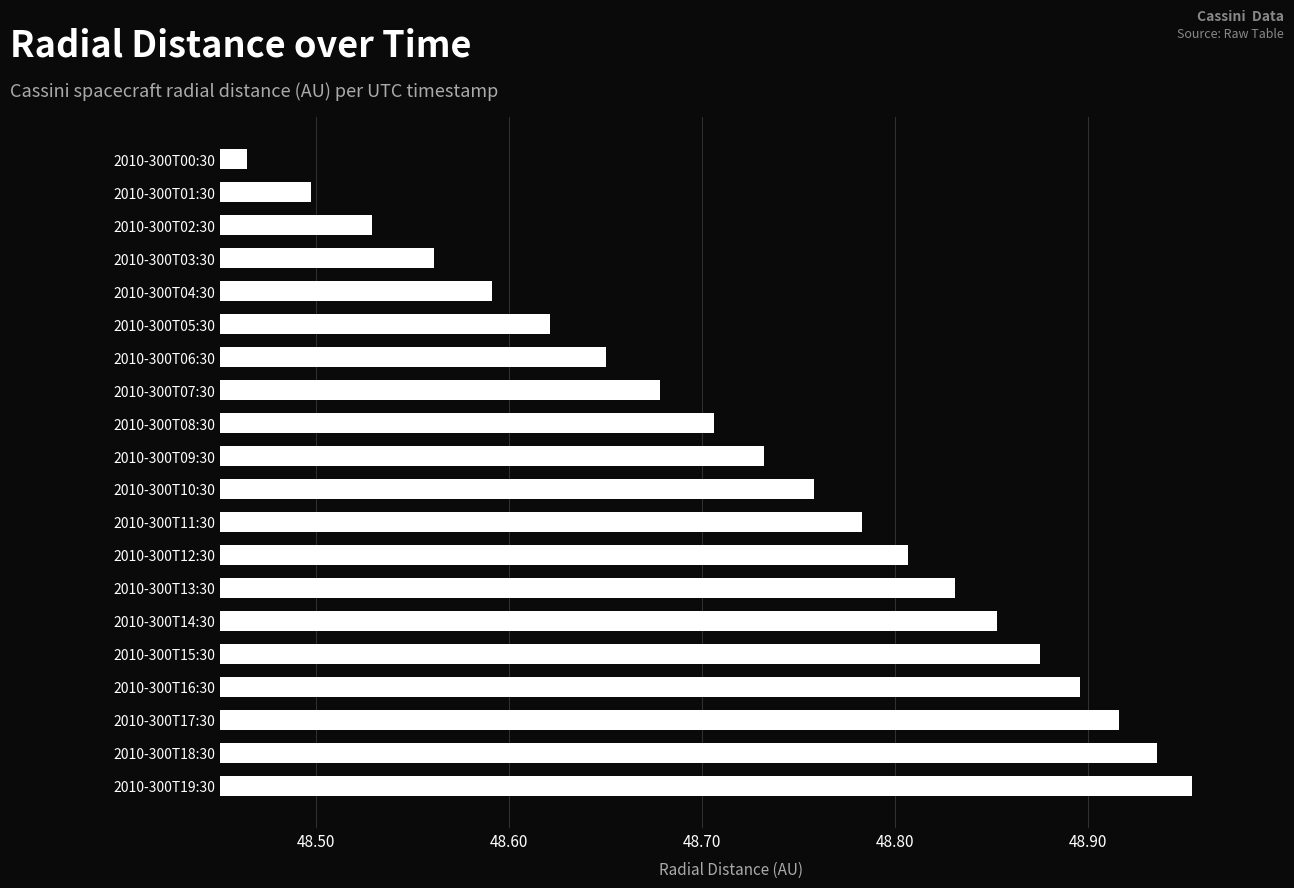

Does the chart contain any negative values?

No